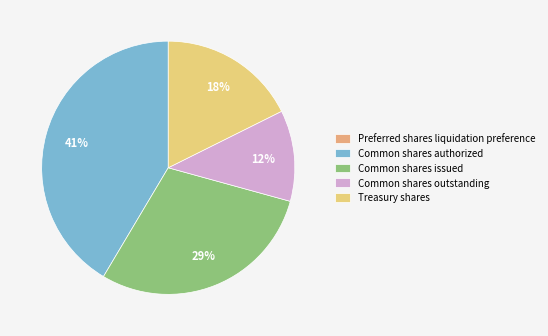

To the nearest percent, what percentage of the pie is Common shares outstanding?

12%